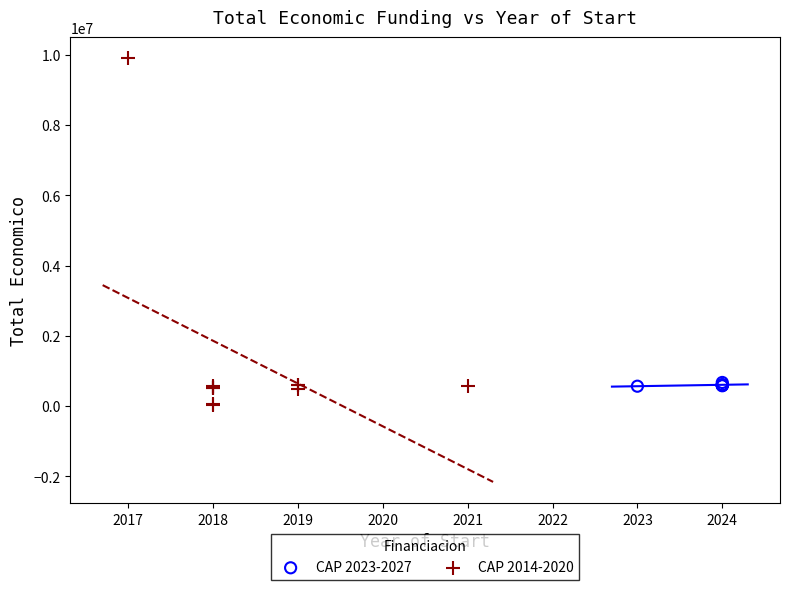

Which series has the widest spread of Y values?

CAP 2014-2020